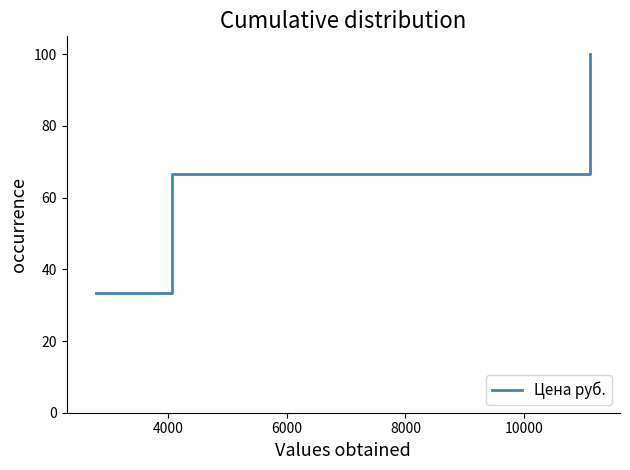

What is the minimum value shown in the chart?

33.3